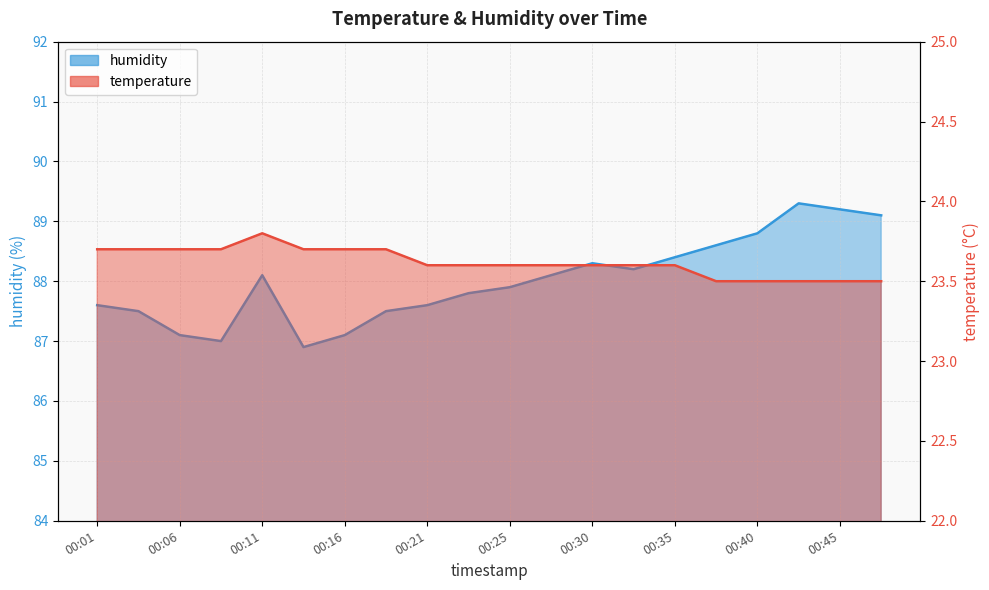

Is it true that temperature equals 6.0 at 00:30?

False